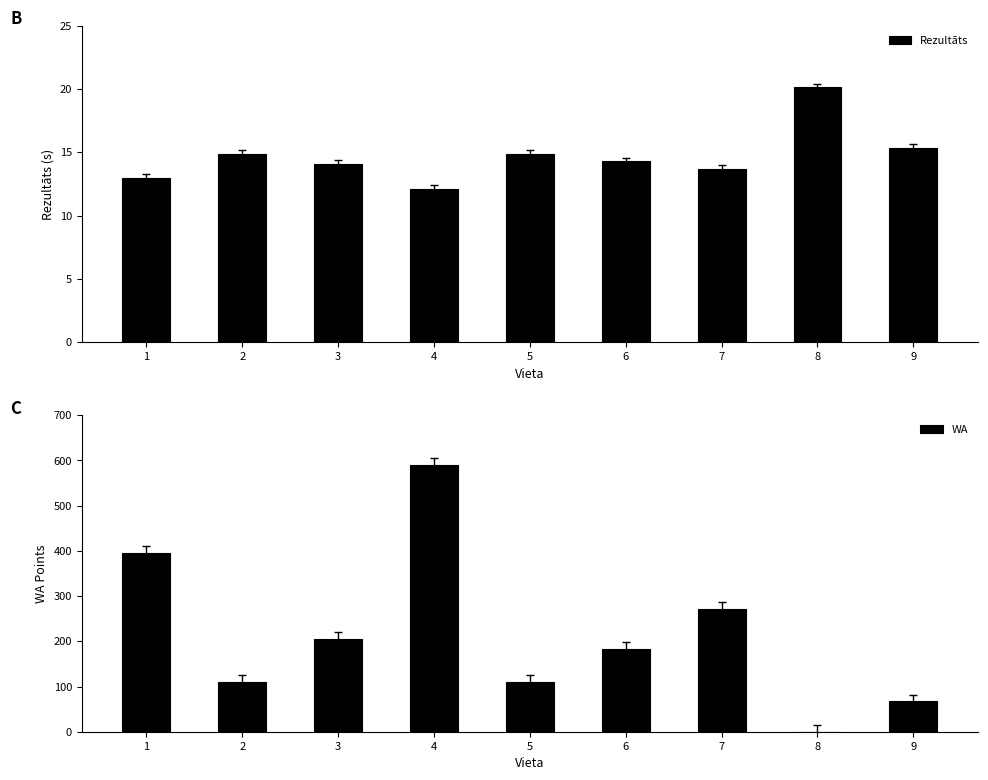

Reading right to left, transcribe all the data shown in this chart.

Rezultāts: 9=15.3	8=20.1	7=13.7	6=14.3	5=14.9	4=12.1	3=14.1	2=14.9	1=13.0
WA: 9=67.0	8=0.0	7=271.0	6=183.0	5=111.0	4=591.0	3=205.0	2=110.0	1=396.0